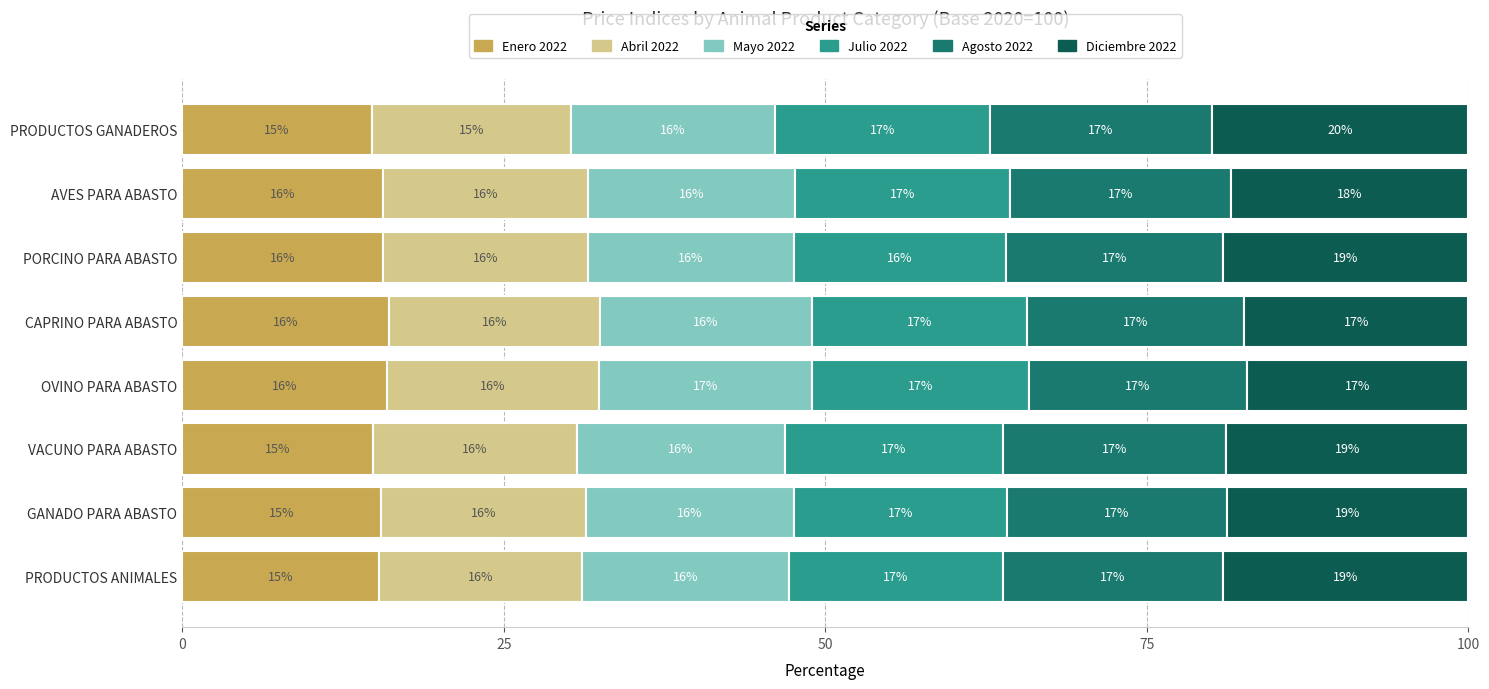

What is the lowest value of the Enero 2022 series?

14.7